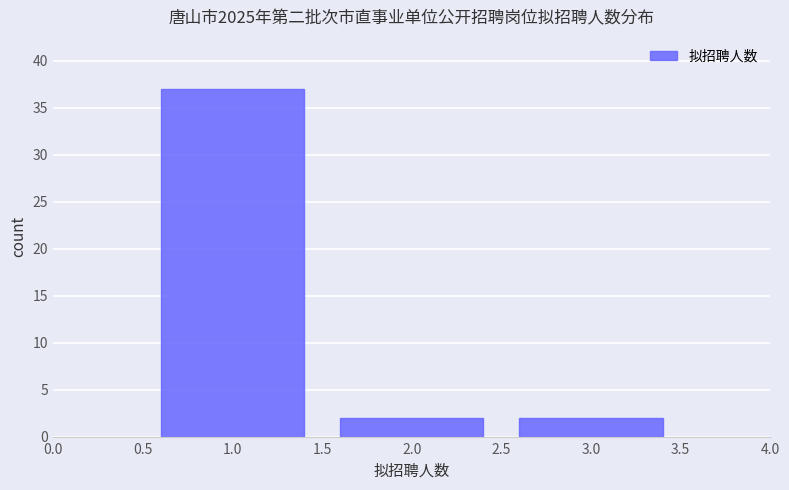

Which range on the x-axis has the tallest bar?

0.5 to 1.5